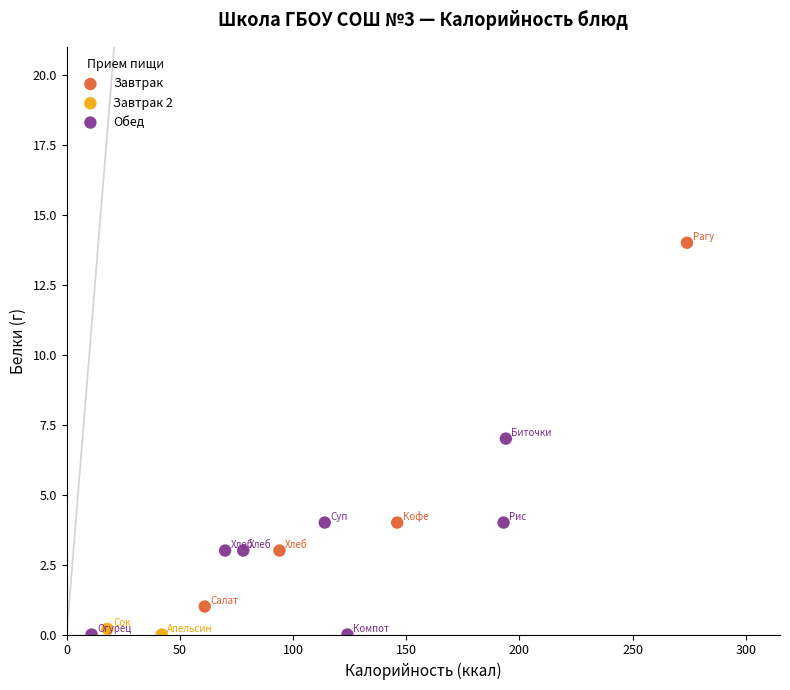

What are all the series names shown in the legend?

Завтрак, Завтрак 2, Обед